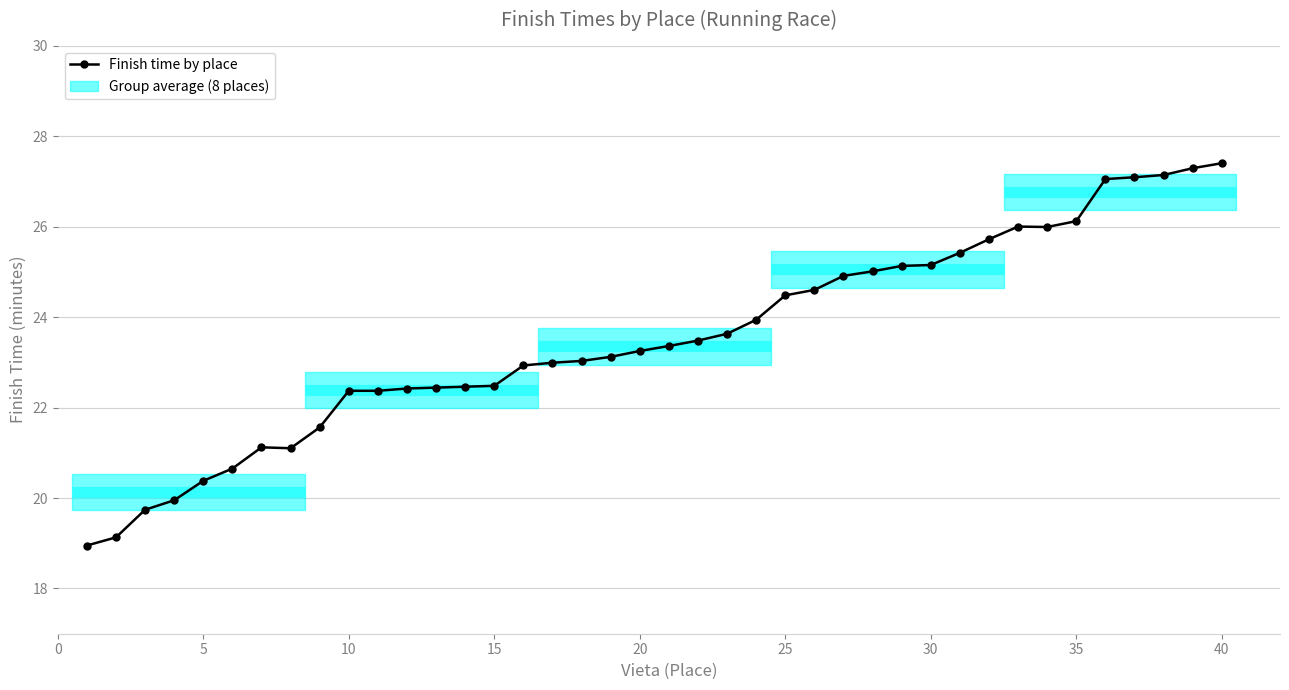

What is the minimum value shown in the chart?

18.9